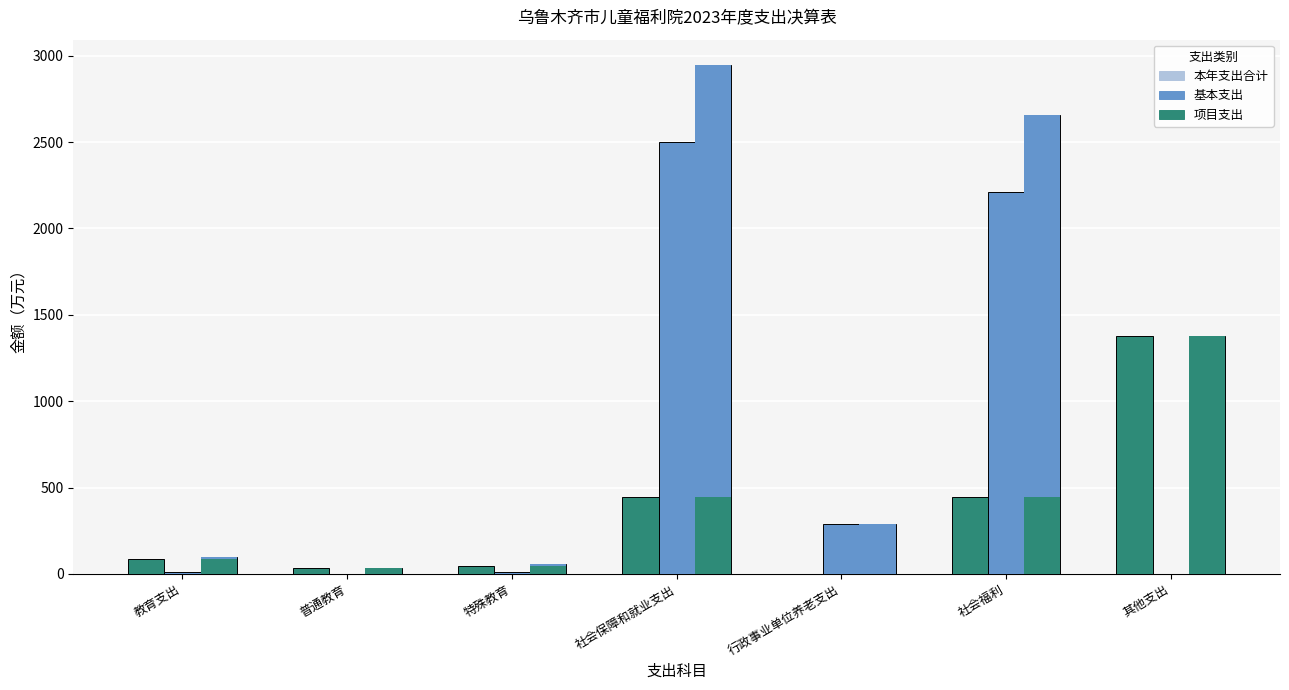

What is the difference between the maximum and minimum values in the 基本支出 series?

2500.7